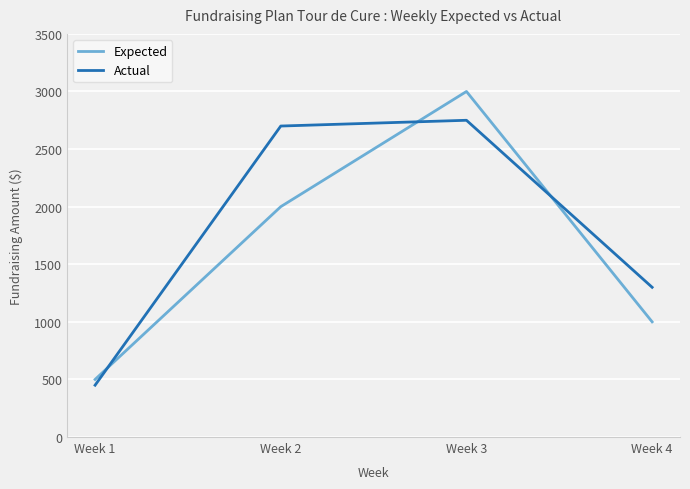

Which series ends up on top after the final intersection of Actual and Expected?

Actual